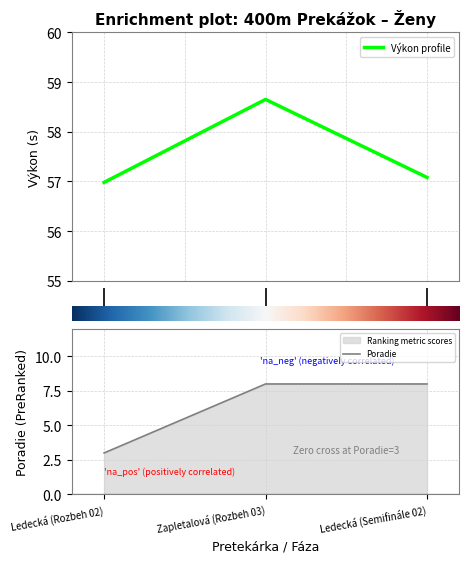

Which series changed the most between Ledecká (Rozbeh 02) and Ledecká (Semifinále 02)?

Poradie